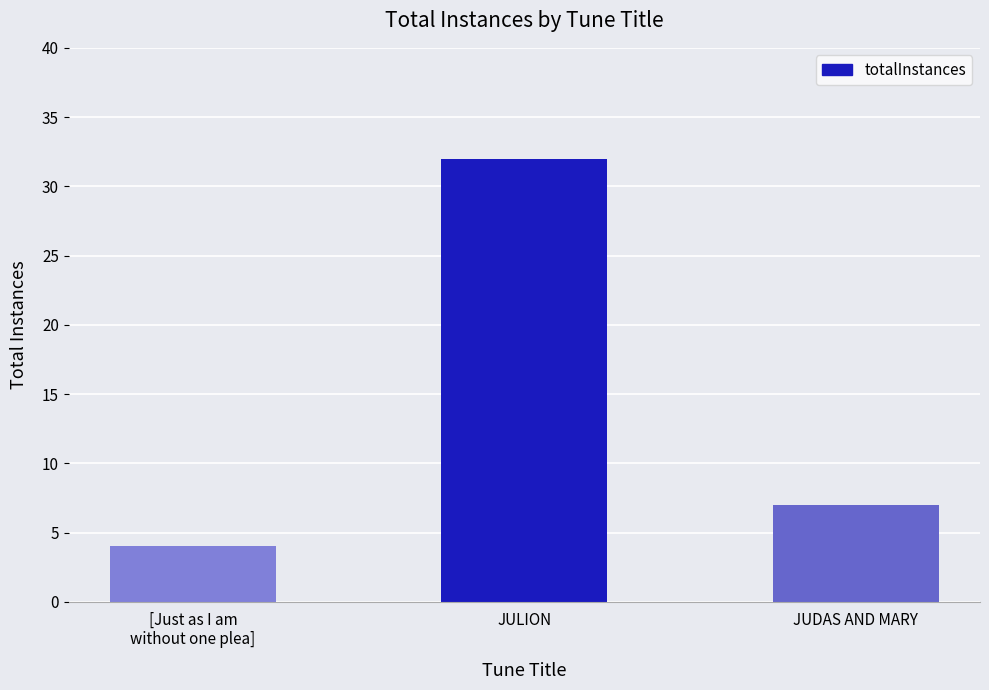

What is the label of the 1st bar from the left?

[Just as I am
without one plea]